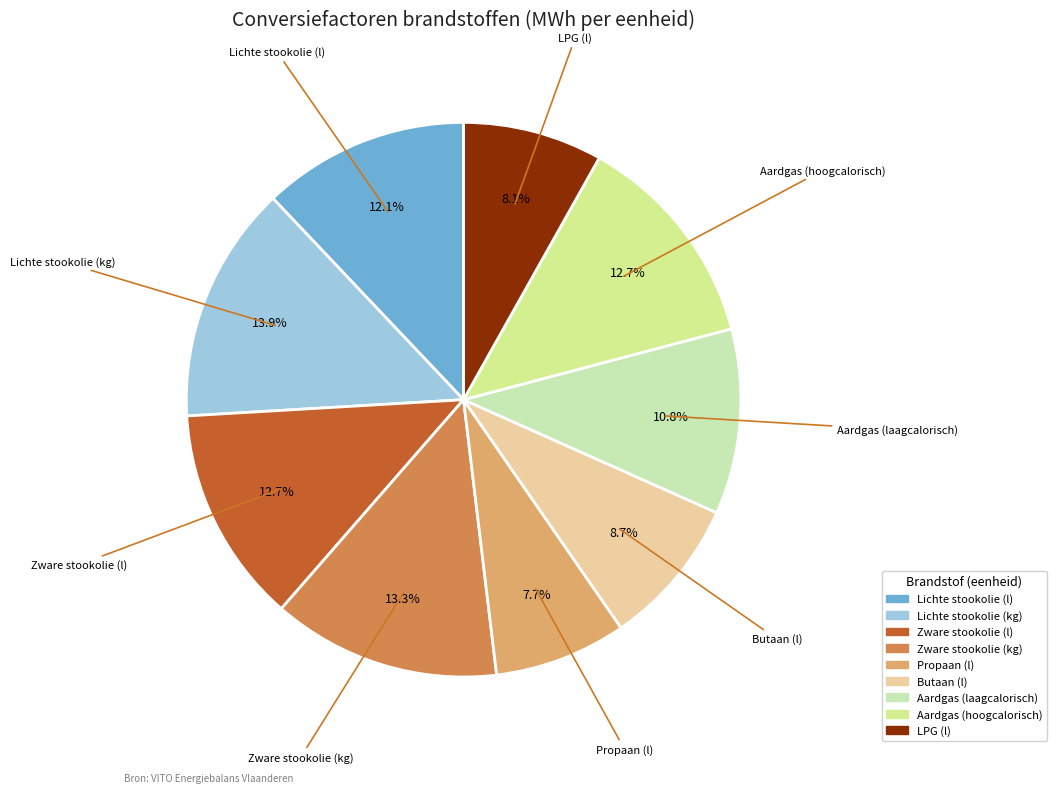

What percentage is the Butaan (l) slice, to the nearest percent?

9%